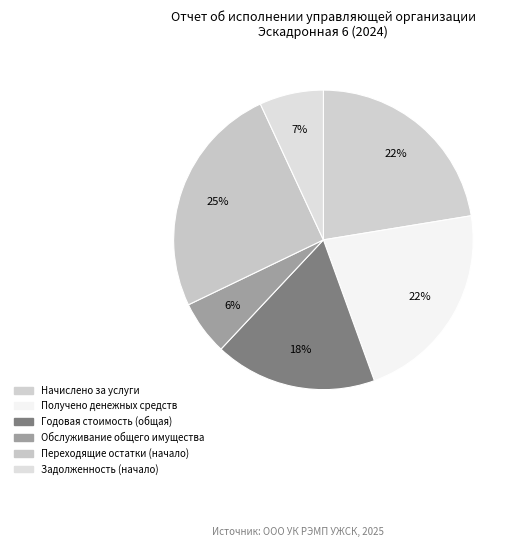

Which has a higher value, Начислено за услуги or Переходящие остатки (начало)?

Переходящие остатки (начало)